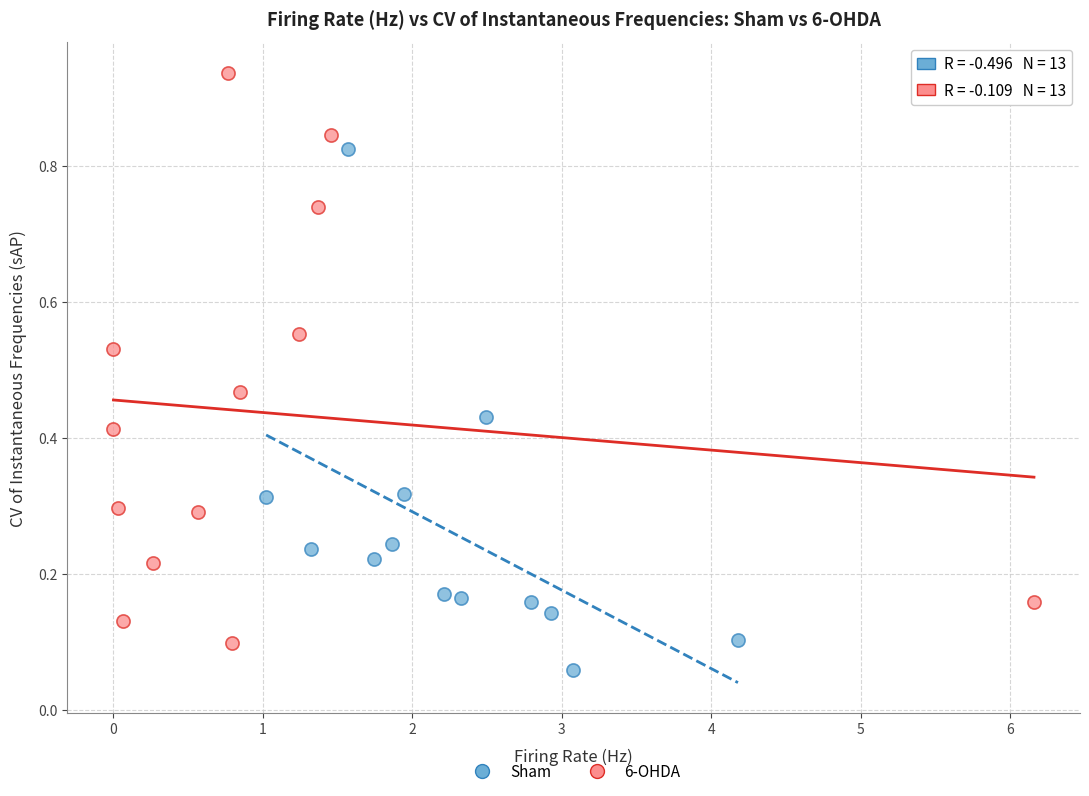

Which series reaches the maximum Y coordinate?

6-OHDA